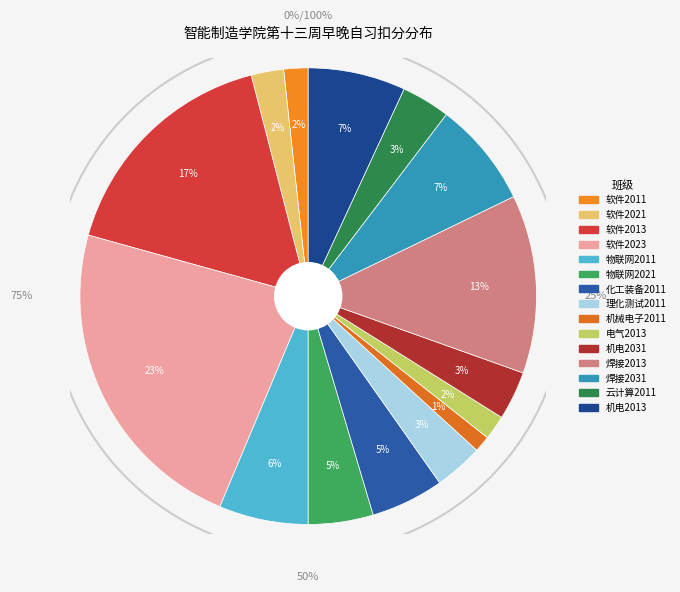

To the nearest percent, what is the average slice percentage?

7%